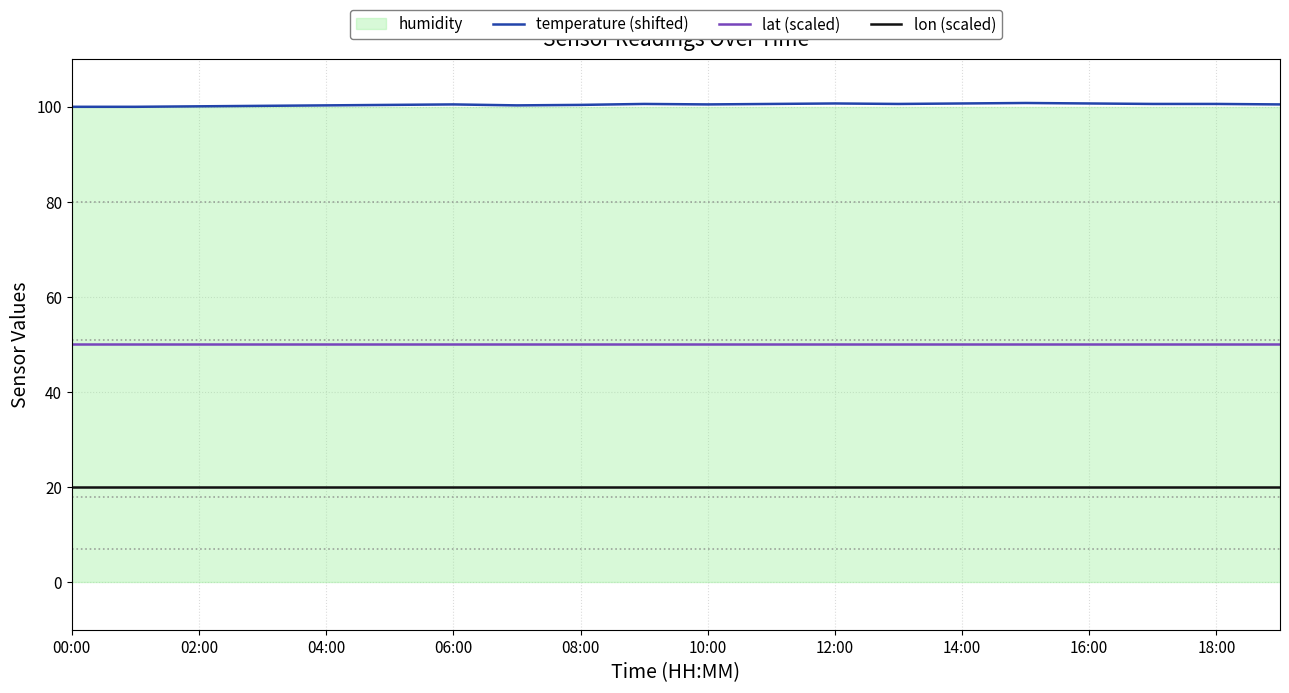

True or false: lon (scaled) and lat (scaled) intersect in this chart.

False